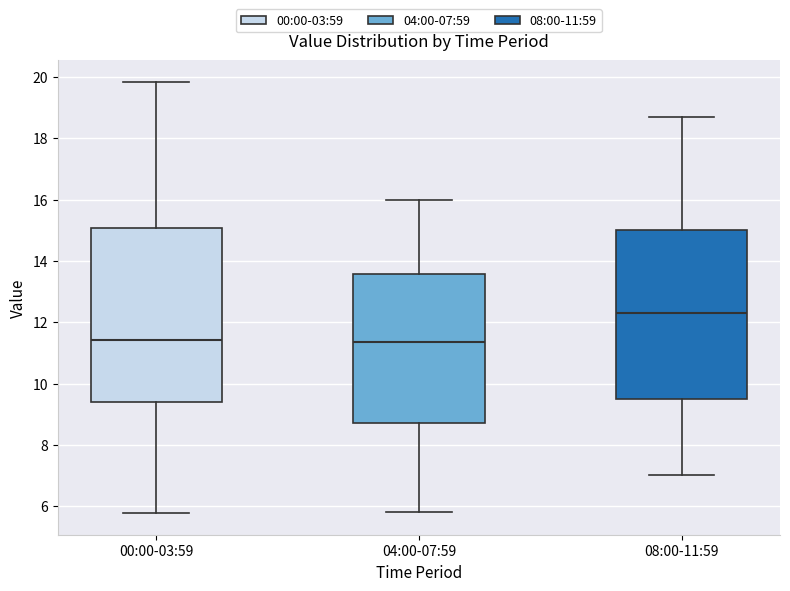

Reading left to right, read every box against the y-axis: the position of its median line, the range the box covers, and the ends of its whiskers. The values are not printed on the chart, so give them approximately, as read against the axis.

00:00-03:59: median 11.4, box 9.4 to 15.0, whiskers 5.8 to 19.8
04:00-07:59: median 11.4, box 8.8 to 13.6, whiskers 5.8 to 16.0
08:00-11:59: median 12.4, box 9.6 to 15.0, whiskers 7.0 to 18.8